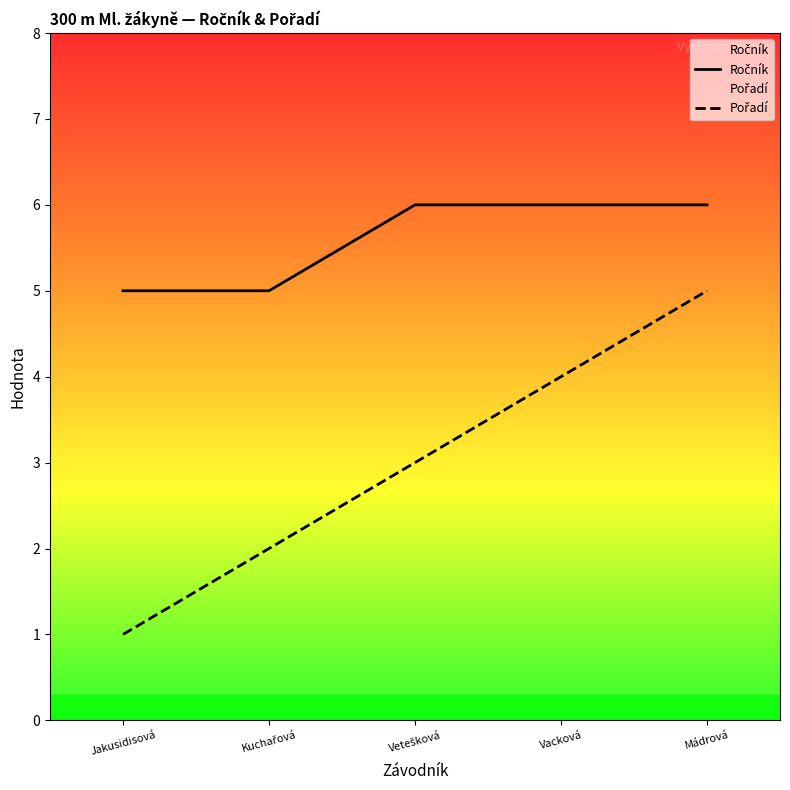

List the series in order of their overall mean, lowest first.

Pořadí, Ročník